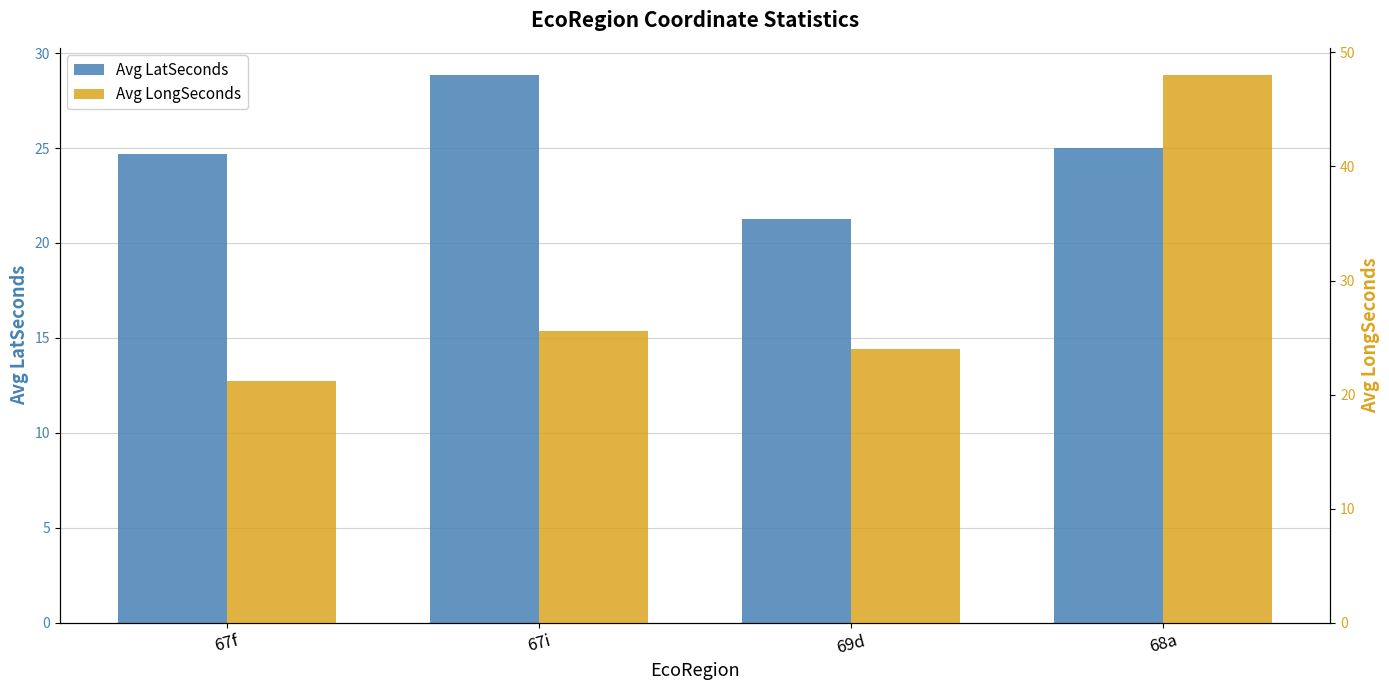

At how many categories does at least one series exceed 43?

1